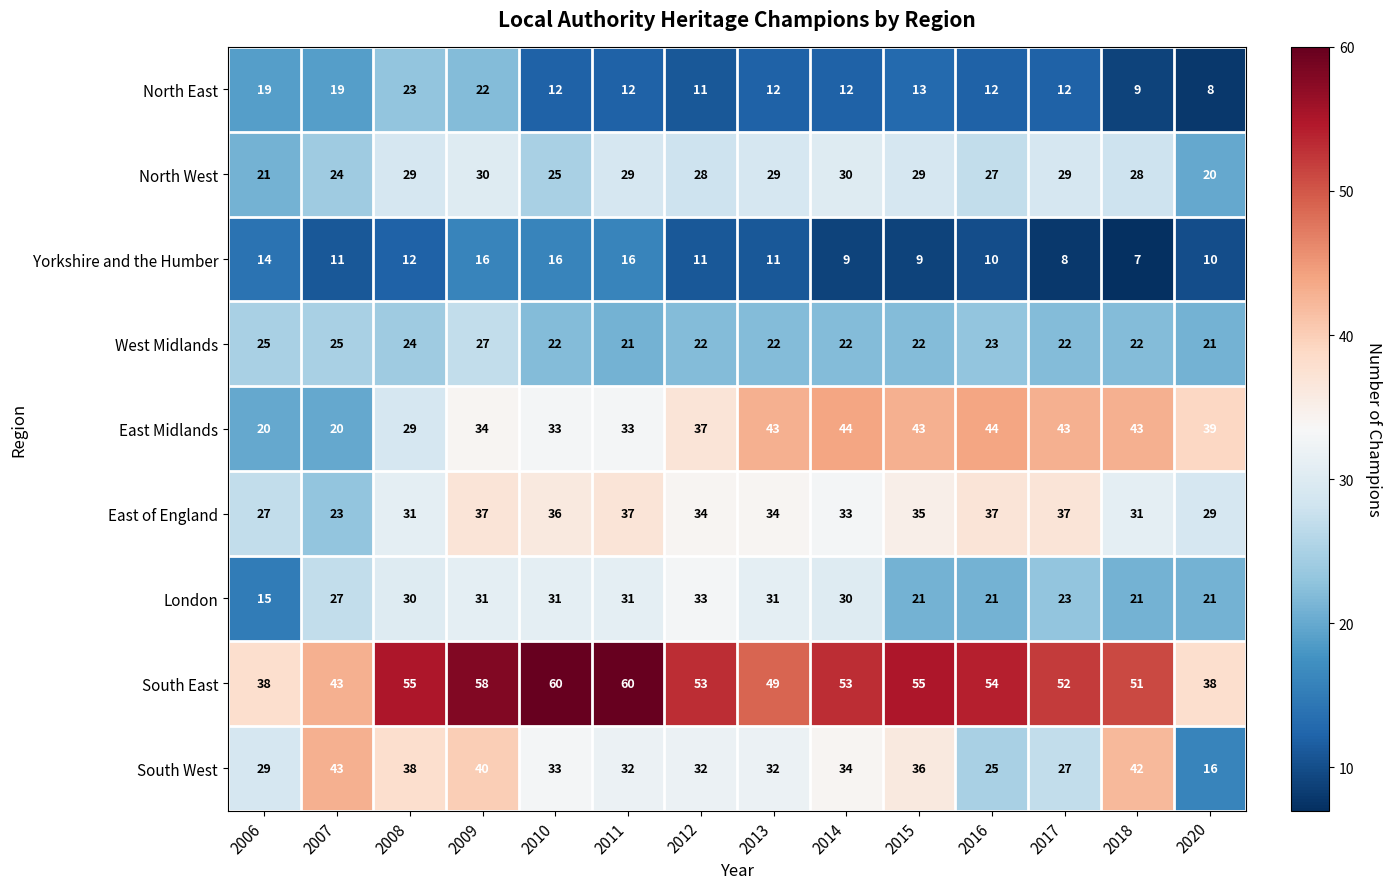

How many data points in Yorkshire and the Humber are less than 11?

6